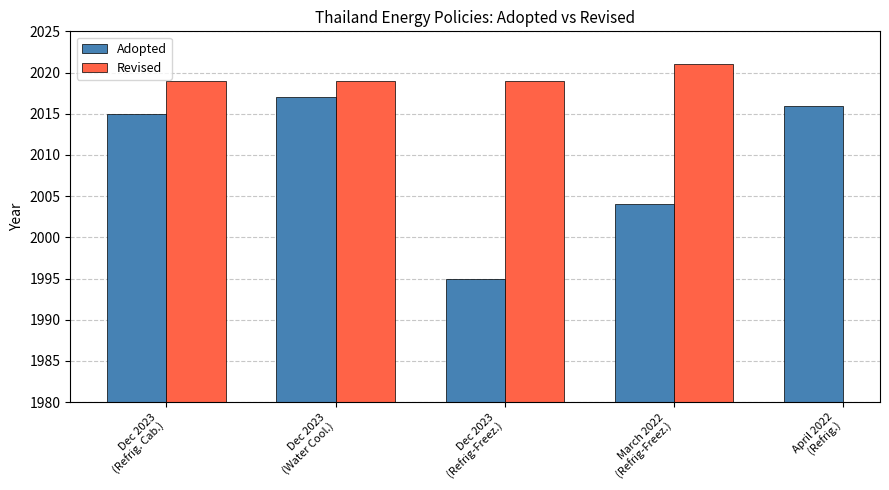

What is the approximate value of Adopted at April 2022
(Refrig.)?

2016